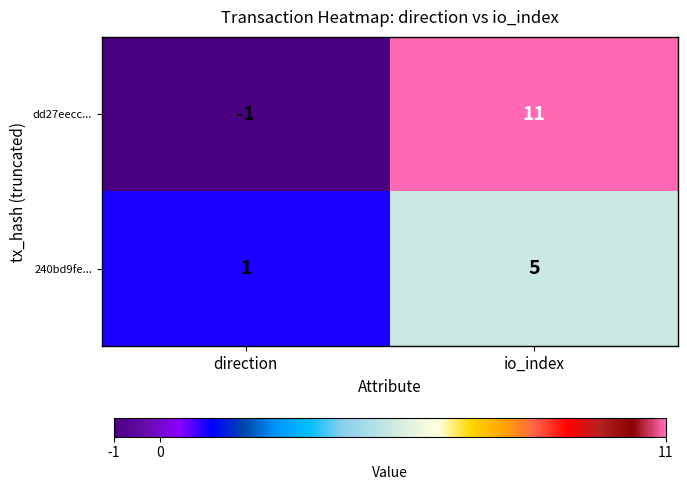

Rank the series by their maximum value, from lowest to highest.

240bd9fe..., dd27eecc...